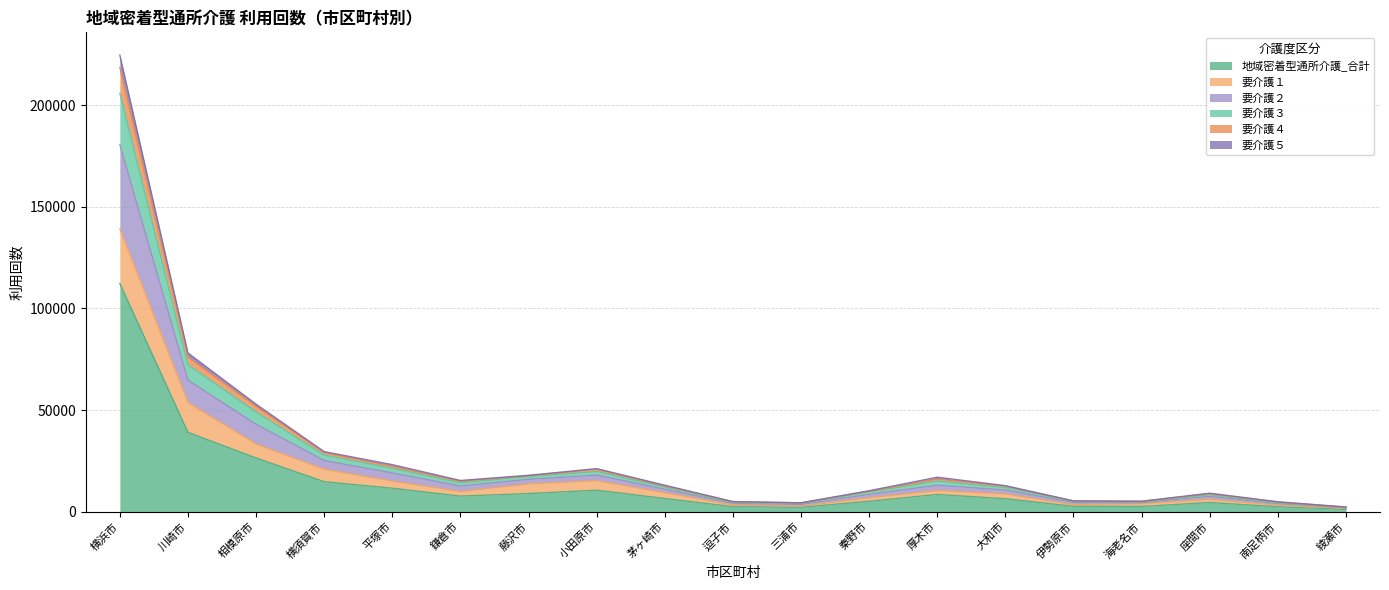

How many lines are shown in the chart?

6